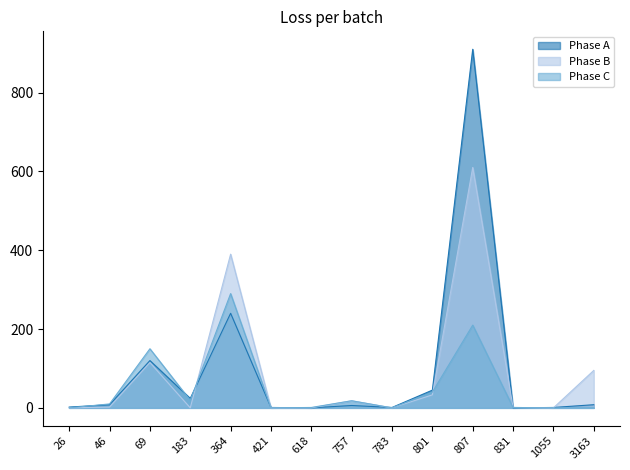

Which series ends up on top after the final intersection of Phase B and Phase A?

Phase B